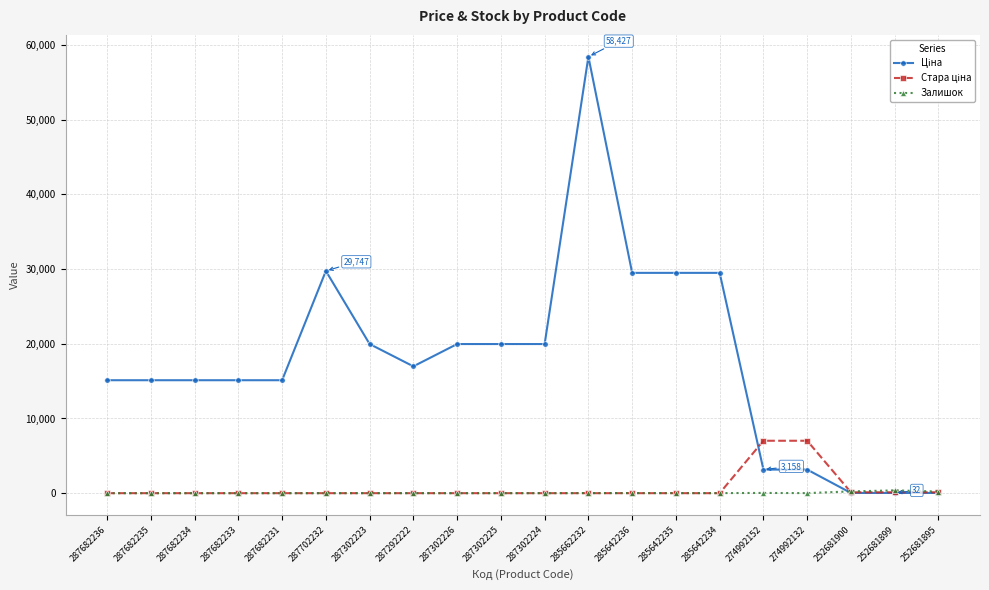

What is the difference between the highest and lowest values at 287682235?

15120.0